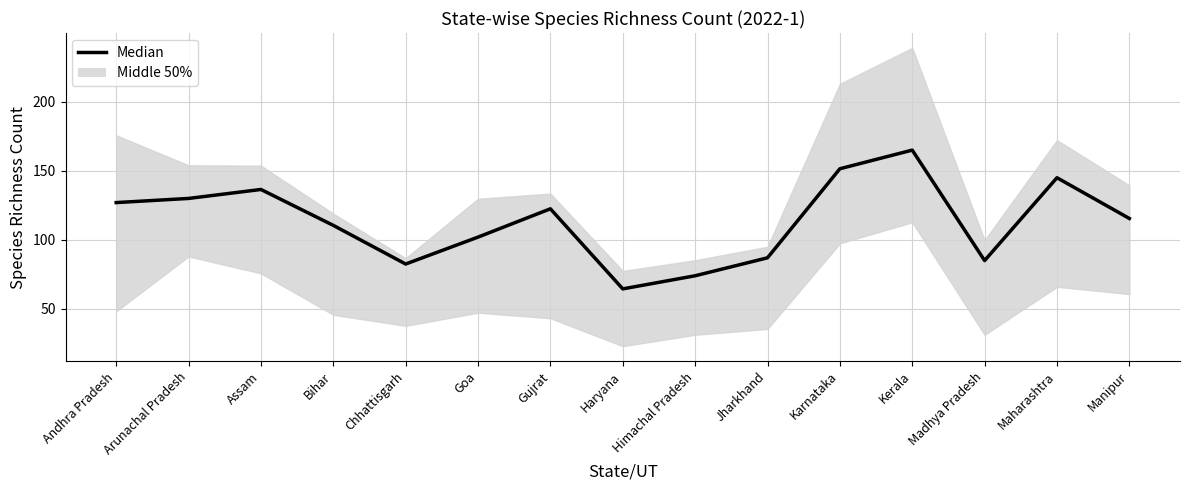

Reading left to right, transcribe all the data shown in this chart.

127.0	130.0	136.5	110.5	82.5	102.0	122.5	64.5	74.0	87.0	151.5	165.0	85.0	145.0	115.5